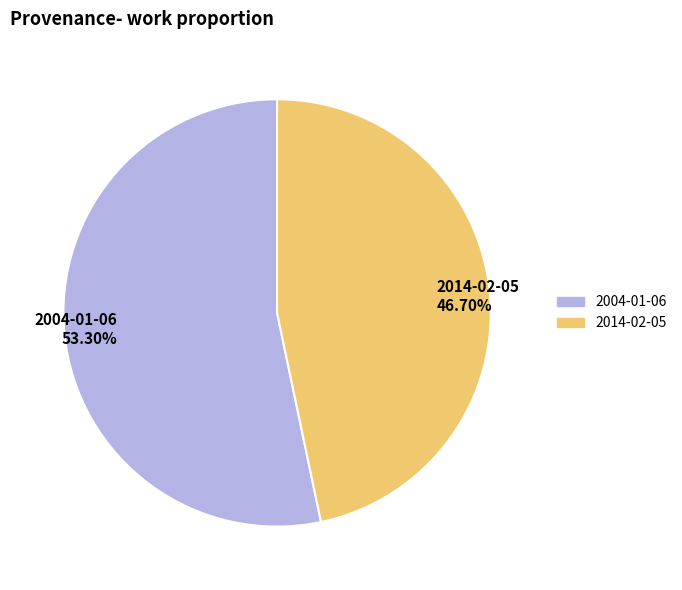

What percentage is the 2004-01-06 slice, to the nearest percent?

53%